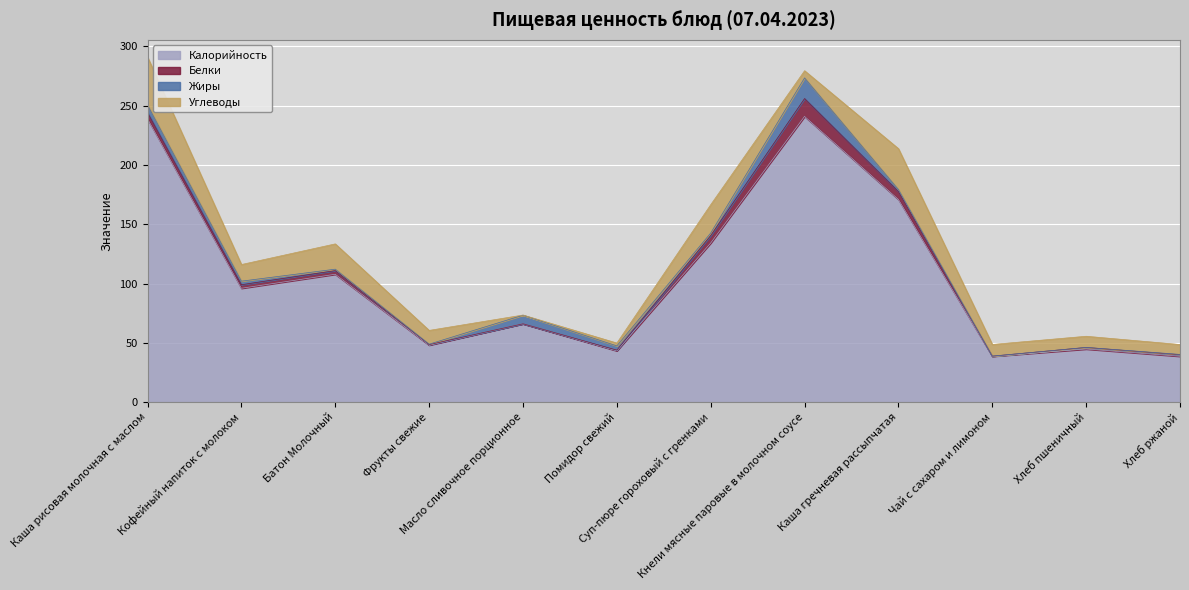

What is the lowest value of the Калорийность series?

38.7